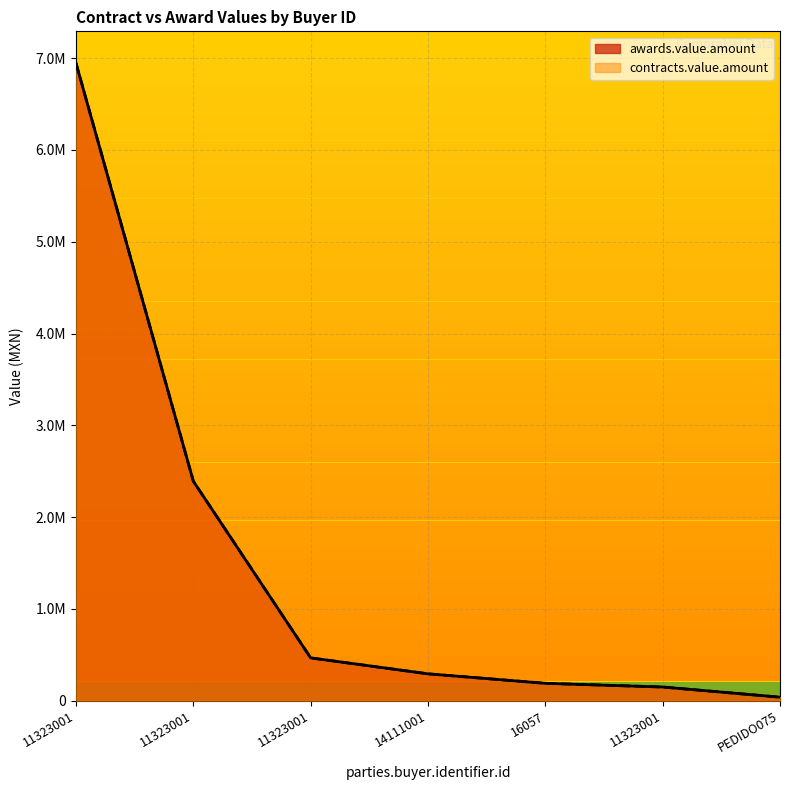

List the series in order of their peak value, lowest first.

awards.value.amount, contracts.value.amount